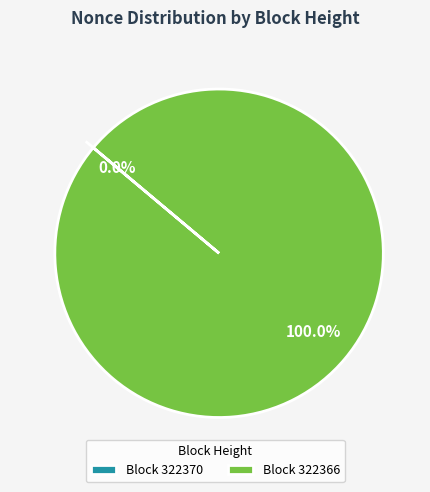

How many segments does this pie chart have?

2